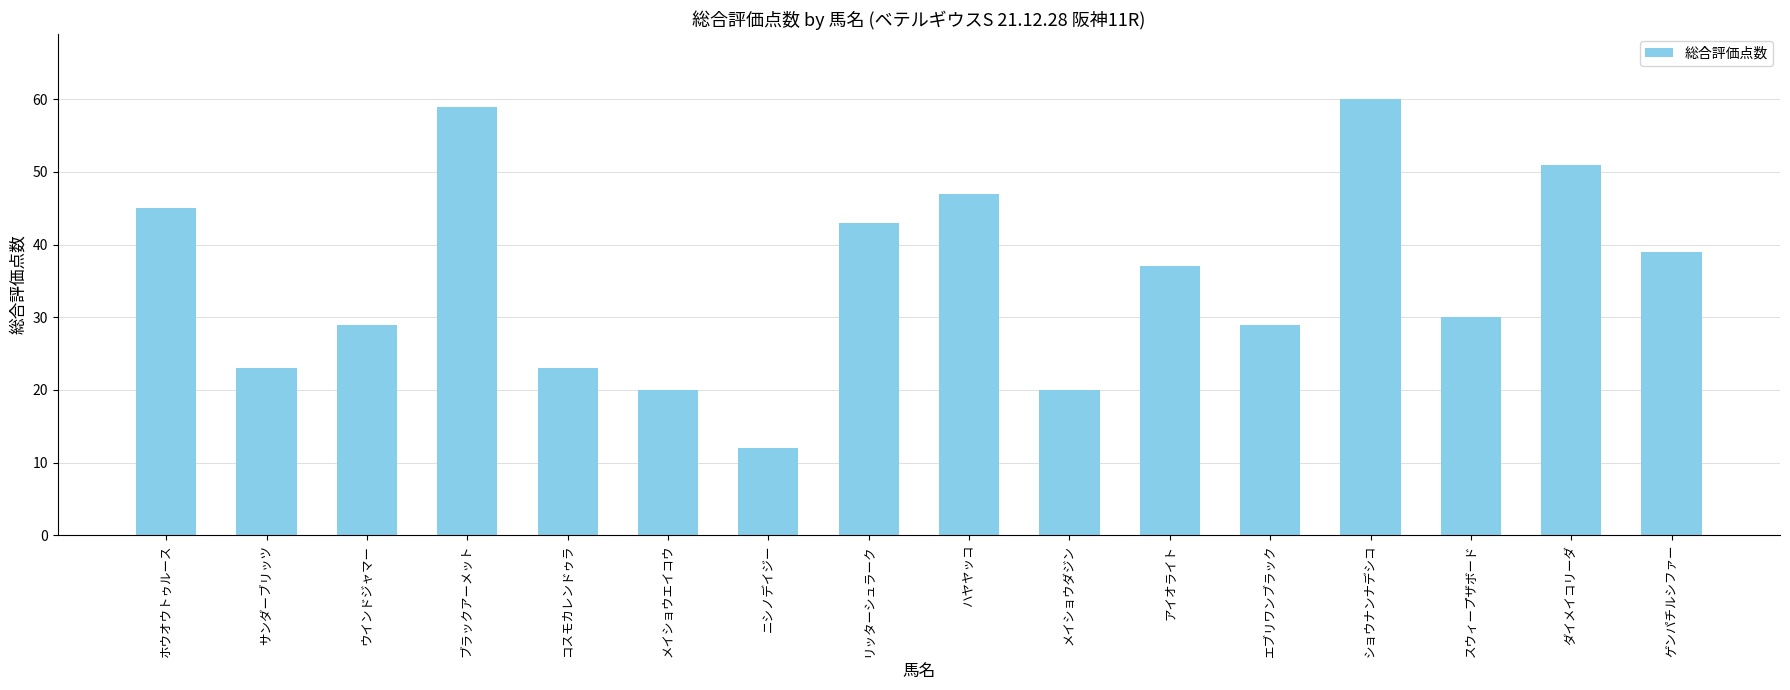

The value at ハヤヤッコ is 47. True or false?

True